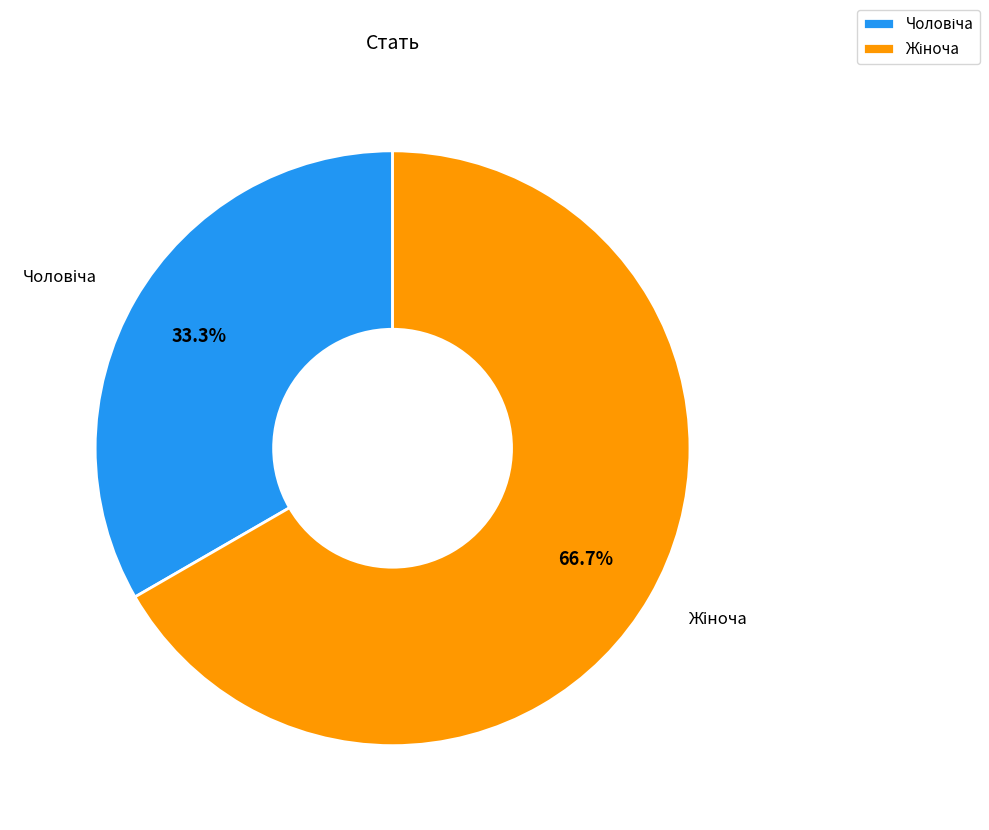

Is there a majority slice in this chart?

Yes